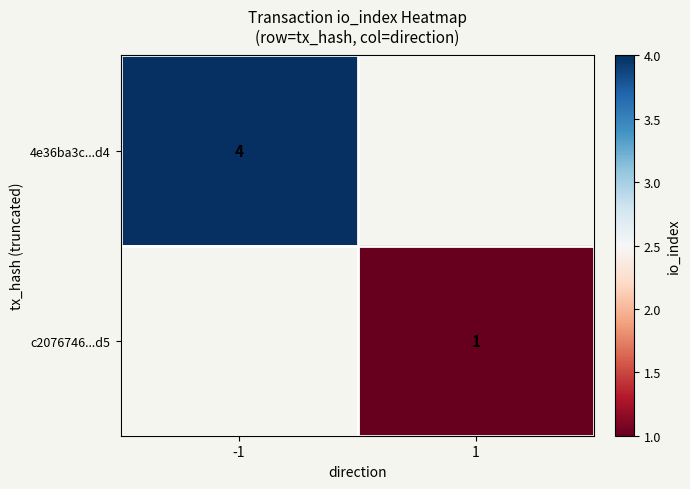

Is the value of 4e36ba3c...d4 at -1 greater than the value of c2076746...d5 at 1?

Yes